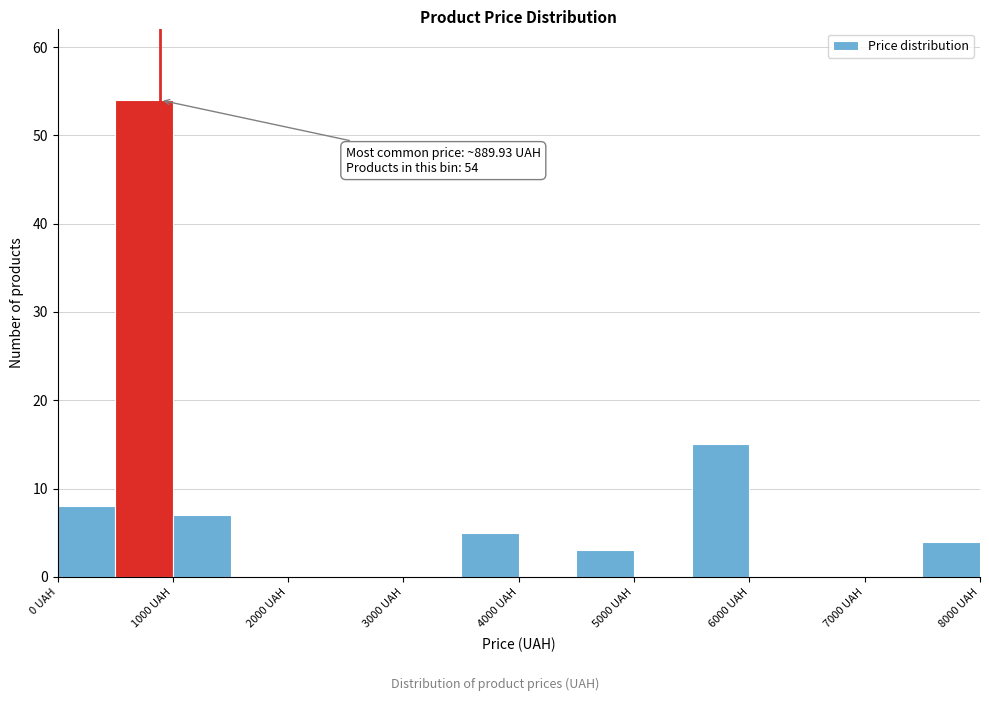

Which range on the x-axis has the tallest bar?

500 to 1000